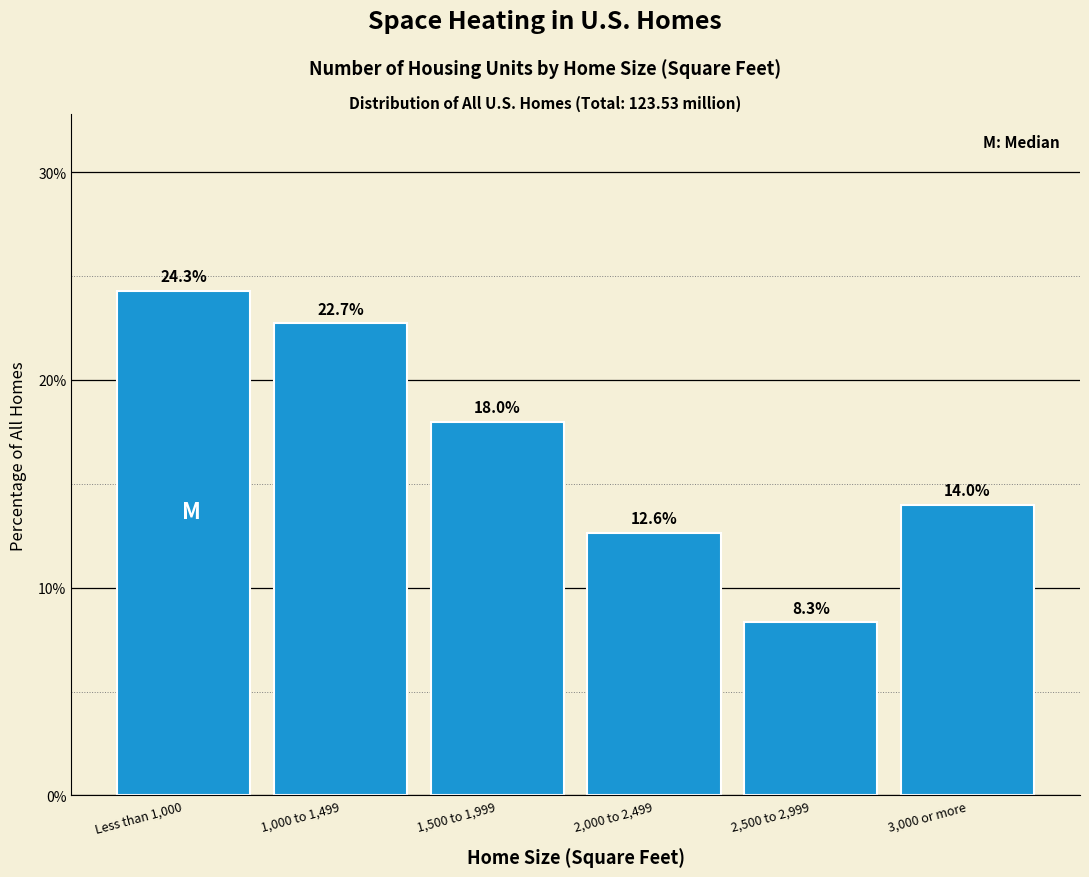

Reading left to right, transcribe all the data shown in this chart.

24.3	22.7	18.0	12.6	8.3	14.0